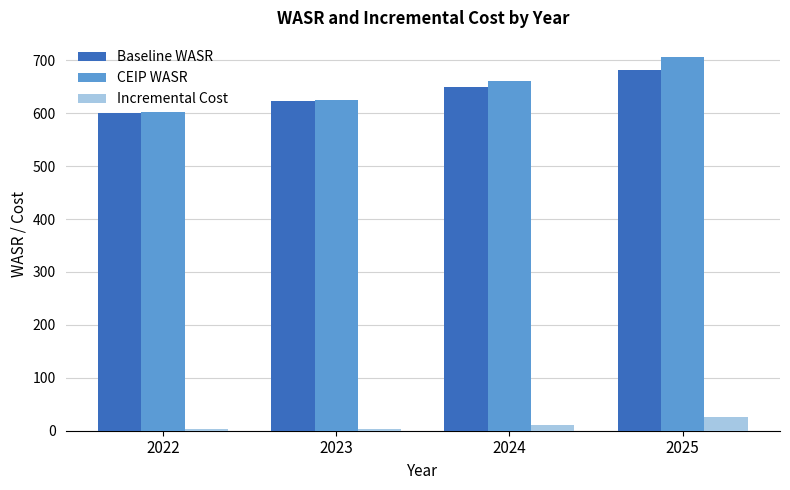

What is the average value of the Incremental Cost series?

10.4